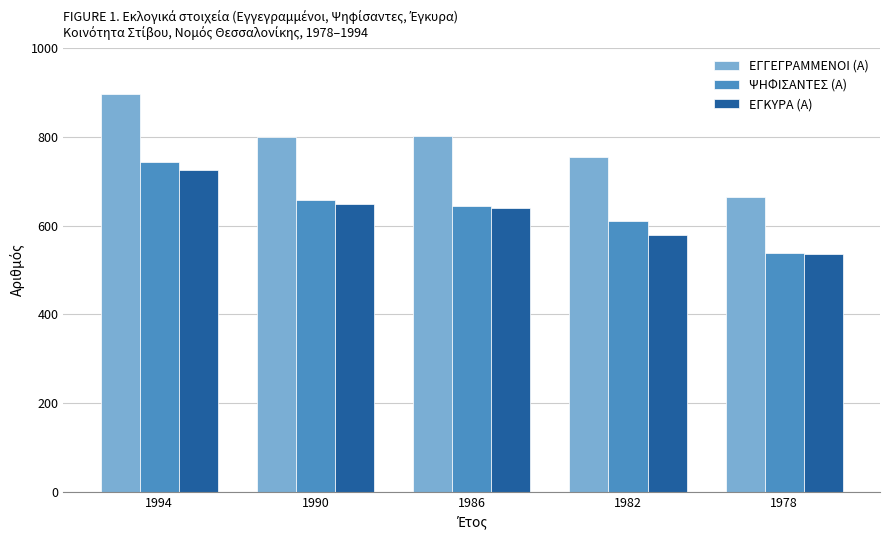

Between 1990 and 1982, which series saw the biggest shift?

ΕΓΚΥΡΑ (Α)